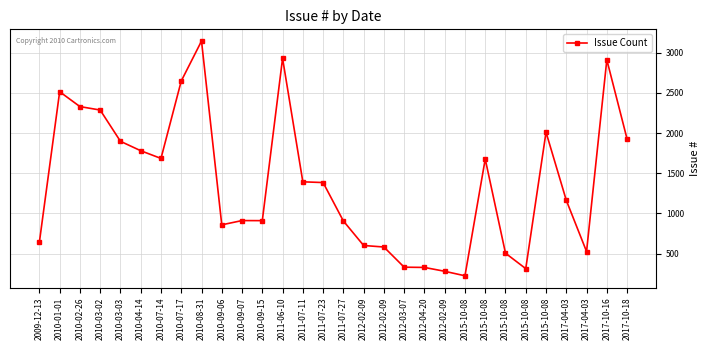

Reading left to right, extract all data points from this chart.

2009-12-13=643	2010-01-01=2514	2010-02-26=2329	2010-03-02=2286	2010-03-03=1897	2010-04-14=1780	2010-07-14=1684	2010-07-17=2647	2010-08-31=3144	2010-09-06=858	2010-09-07=911	2010-09-15=910	2011-06-10=2929	2011-07-11=1393	2011-07-23=1384	2011-07-27=906	2012-02-09=601	2012-02-09=582	2012-03-07=331	2012-04-20=328	2012-02-09=280	2015-10-08=224	2015-10-08=1676	2015-10-08=505	2015-10-08=313	2015-10-08=2010	2017-04-03=1163	2017-04-03=526	2017-10-16=2911	2017-10-18=1925